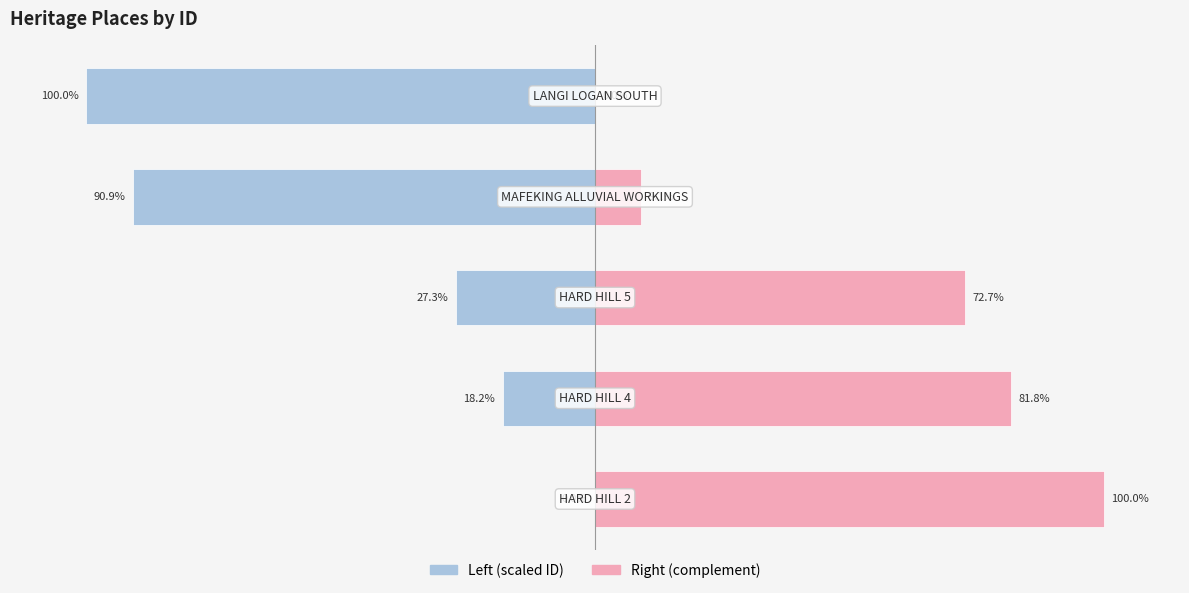

Read the Right (complement) value at 0.

100.0